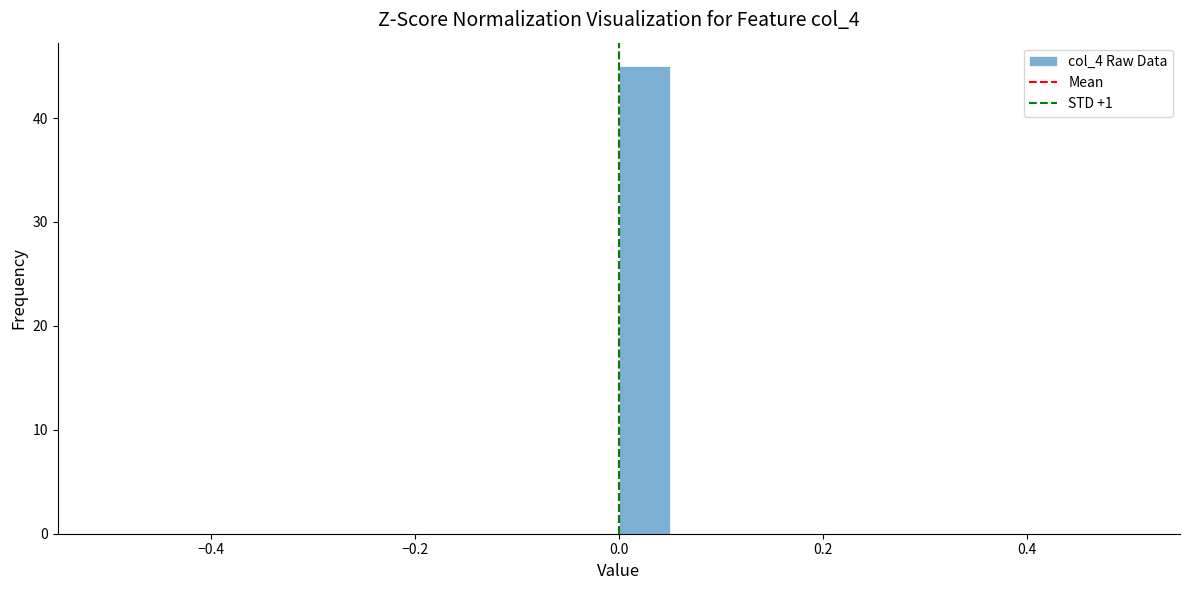

Read against the x-axis, roughly where is the centre of the tallest bar?

0.02